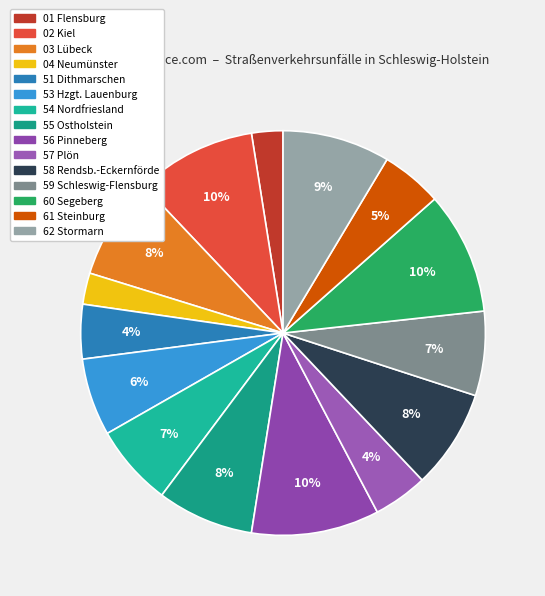

Does 01 Flensburg represent more than half of the total?

No